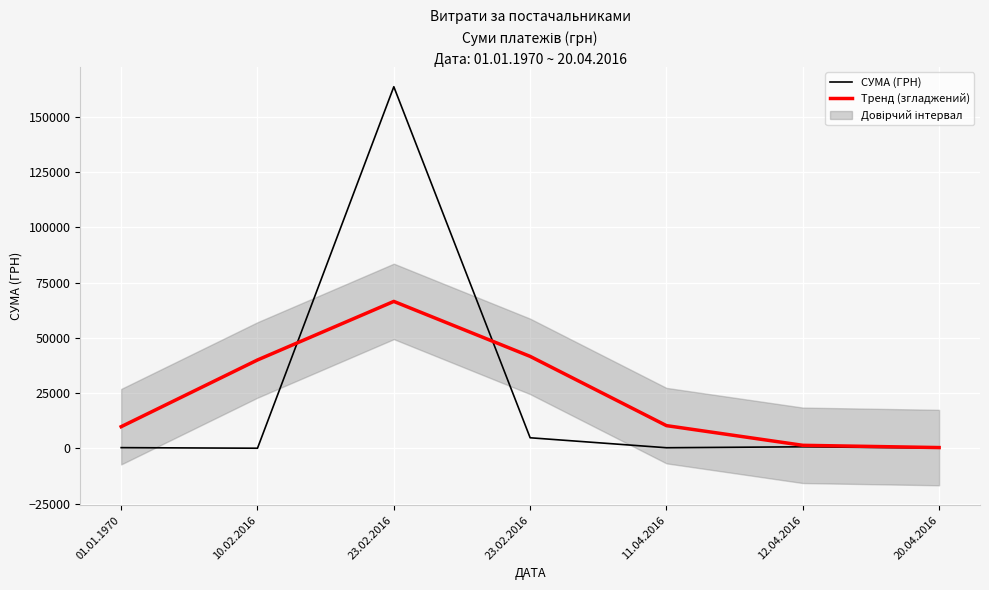

What is the average value of the Тренд (згладжений) series?

24300.0